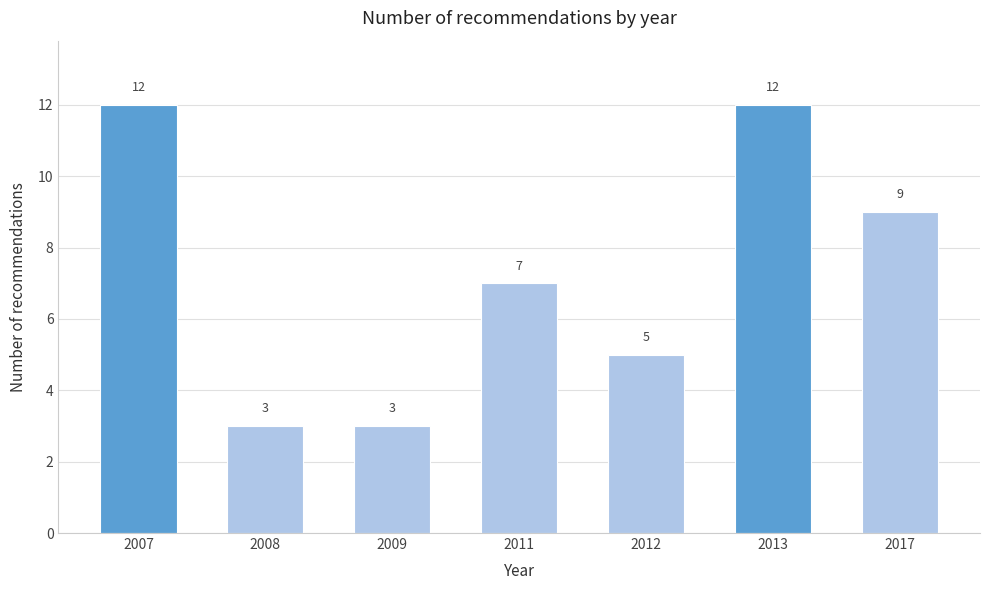

Reading left to right, extract all data points from this chart.

12	3	3	7	5	12	9